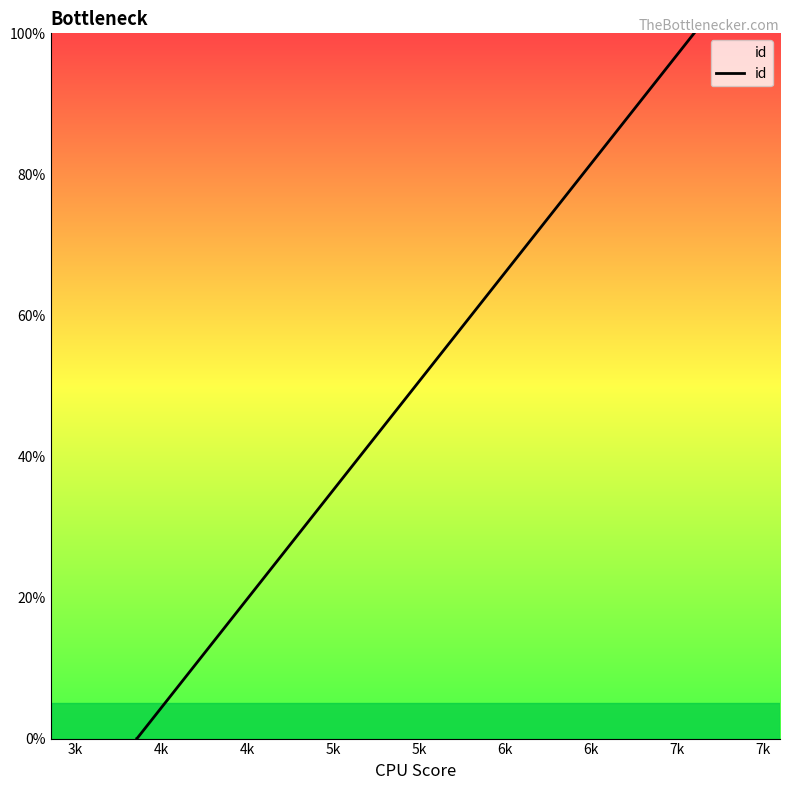

What is the maximum value shown in the chart?

100.0